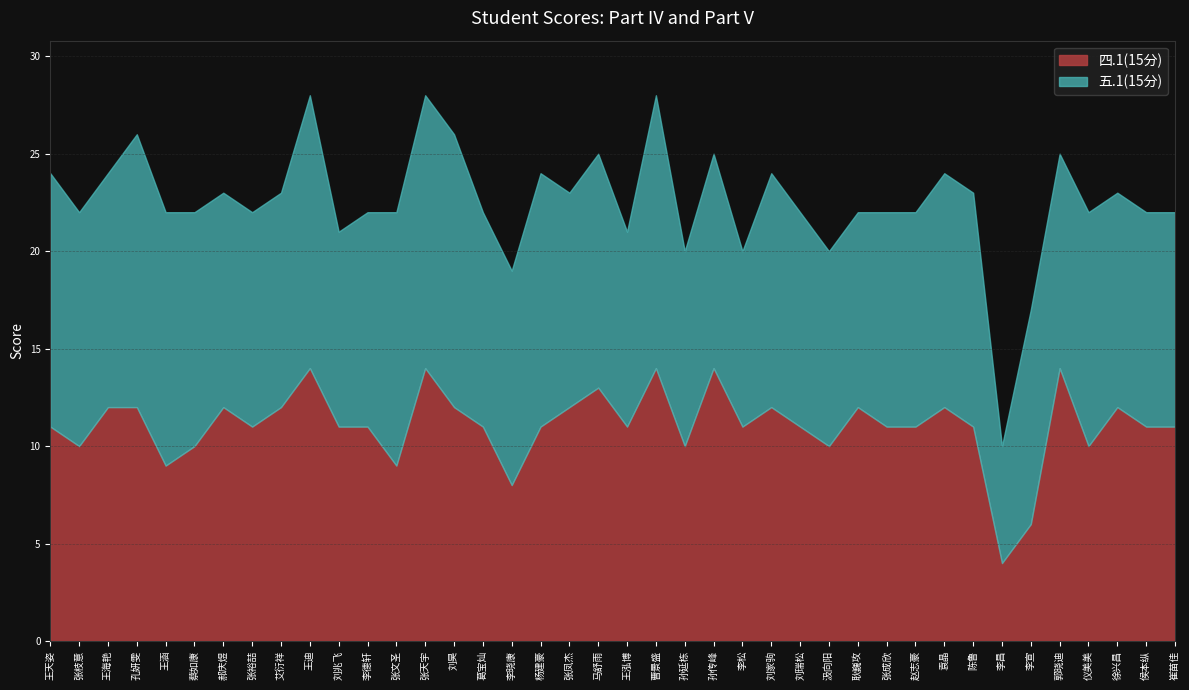

At which category is the sum across all series the highest?

王迪